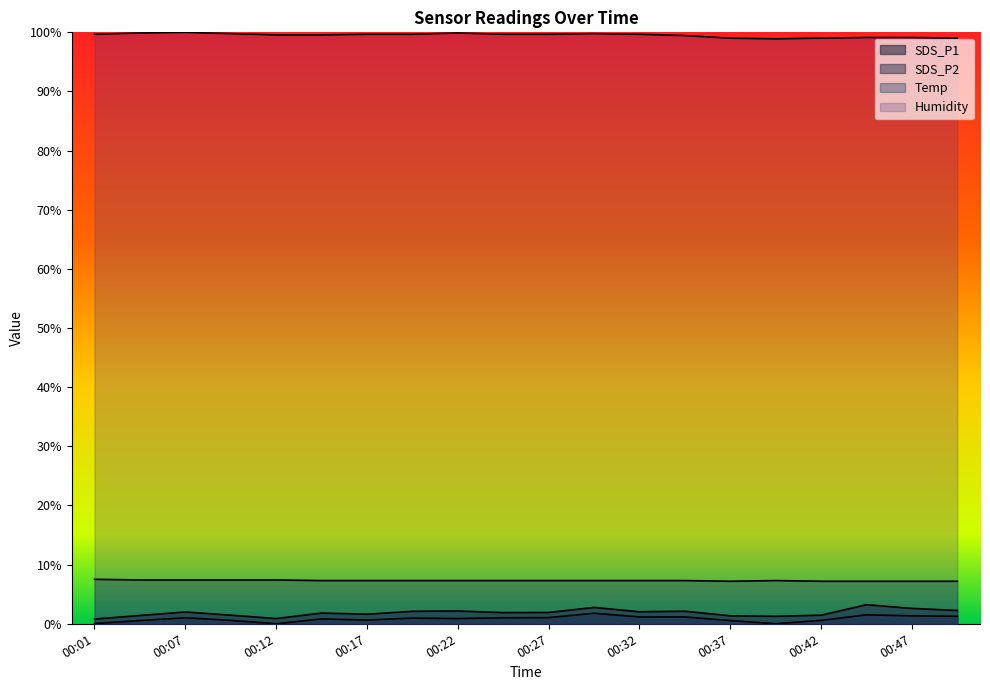

Is it true that Humidity equals 62.7 at 00:12?

False